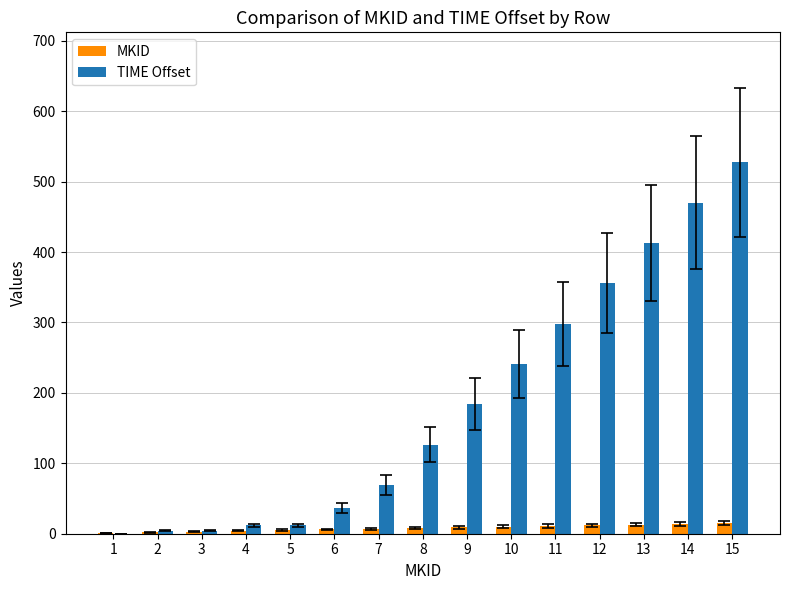

Which series changed the most between 3 and 15?

TIME Offset